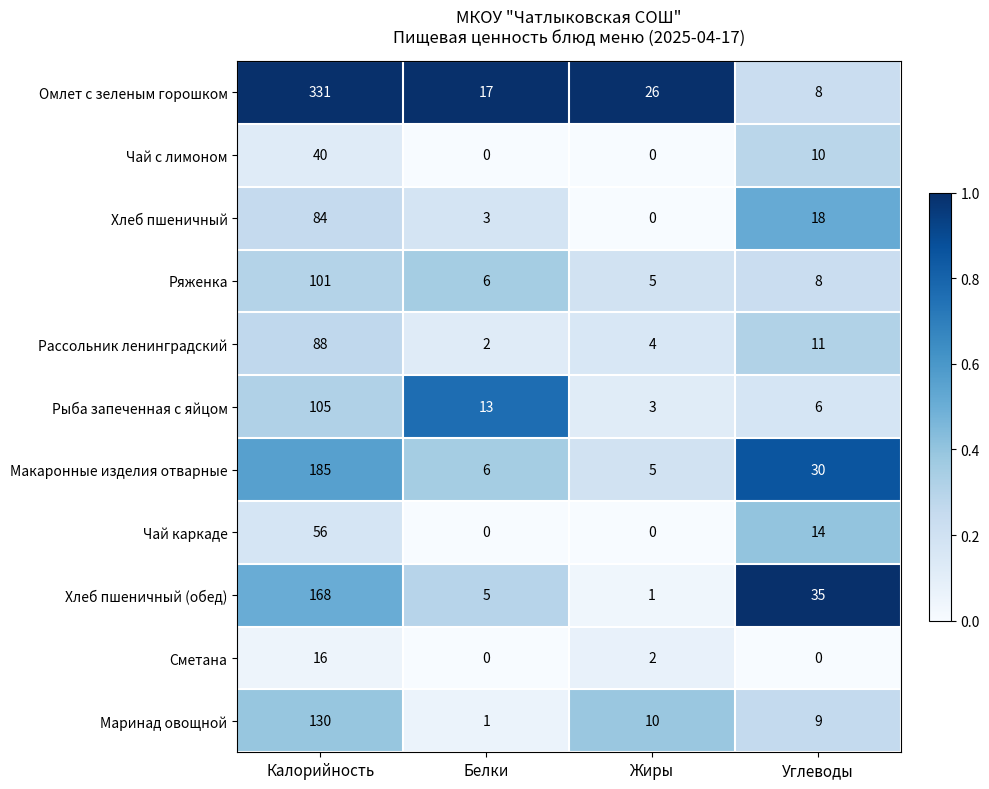

Rank the series by their maximum value, from highest to lowest.

Омлет с зеленым горошком, Макаронные изделия отварные, Хлеб пшеничный (обед), Маринад овощной, Рыба запеченная с яйцом, Ряженка, Рассольник ленинградский, Хлеб пшеничный, Чай каркаде, Чай с лимоном, Сметана